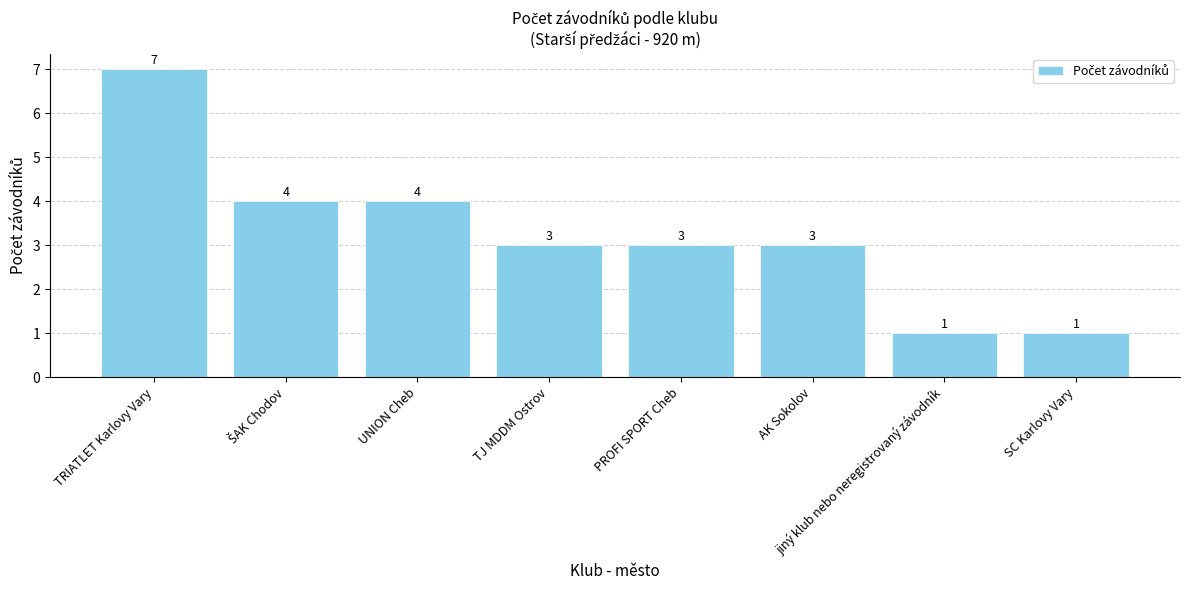

What is the ratio of the value at SC Karlovy Vary to the value at AK Sokolov?

0.3